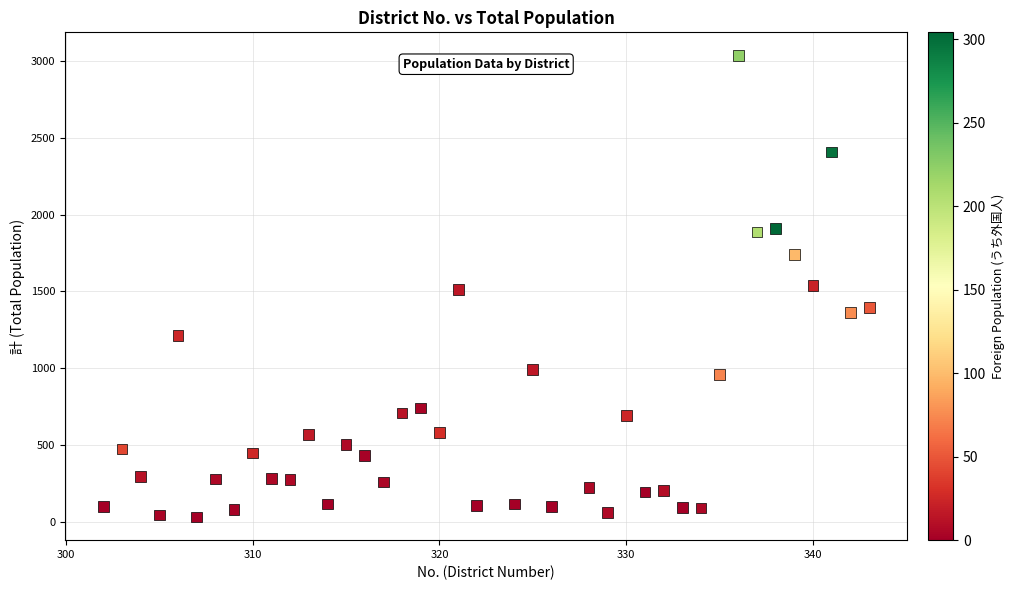

What is the range of X values (max minus min)?

41